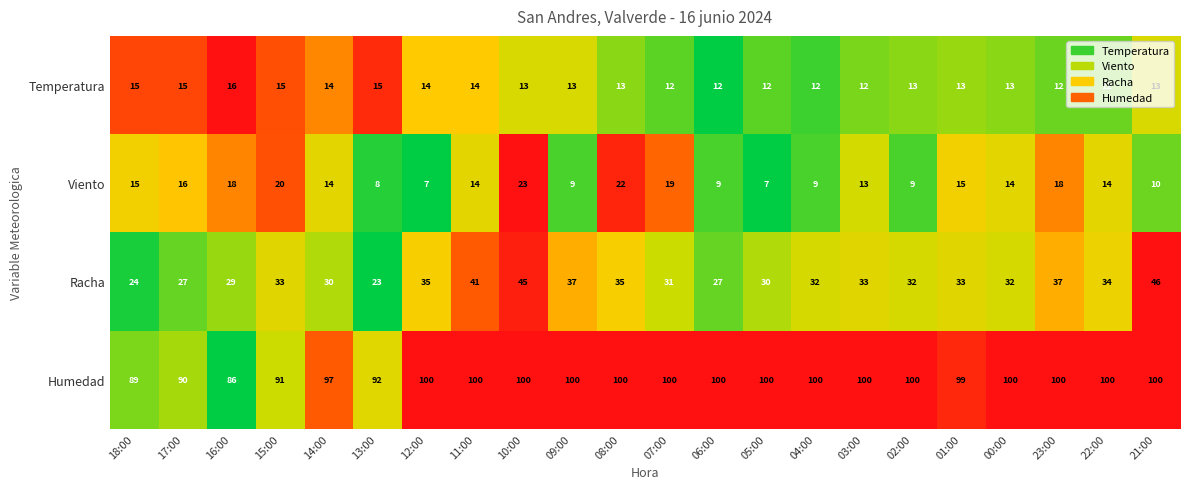

List the series in order of their peak value, highest first.

Humedad, Racha, Viento, Temperatura